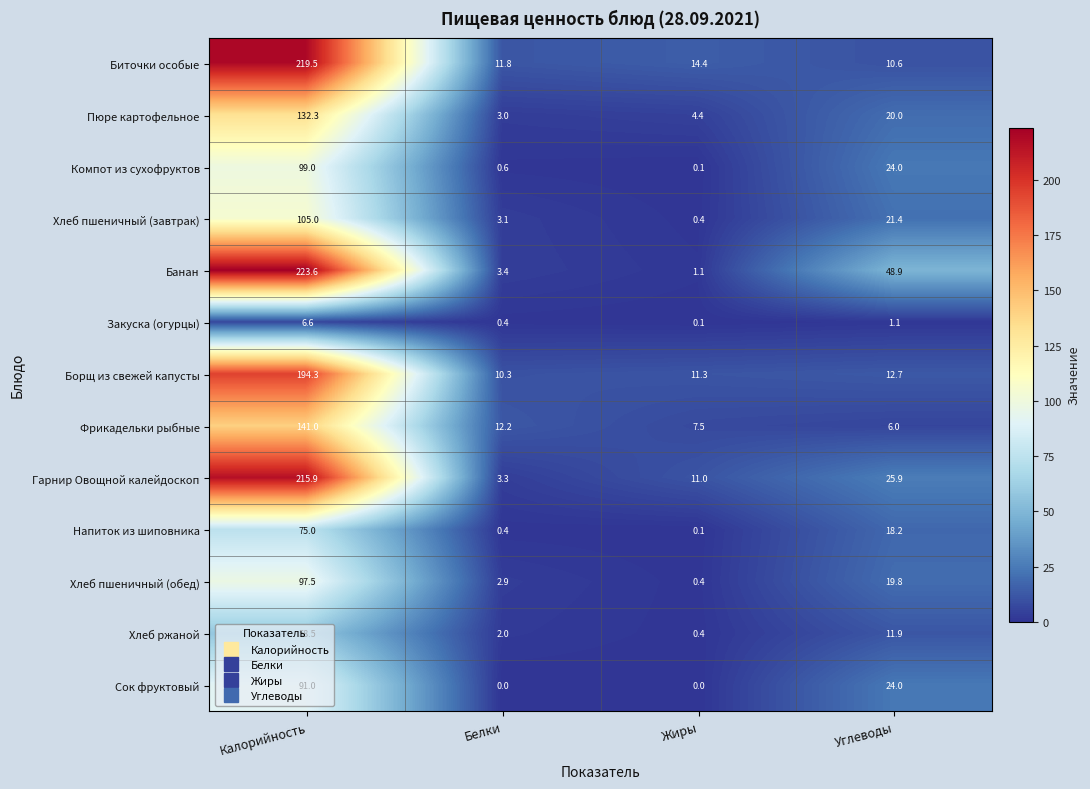

At which label is Хлеб пшеничный (завтрак) closest to 52?

Углеводы